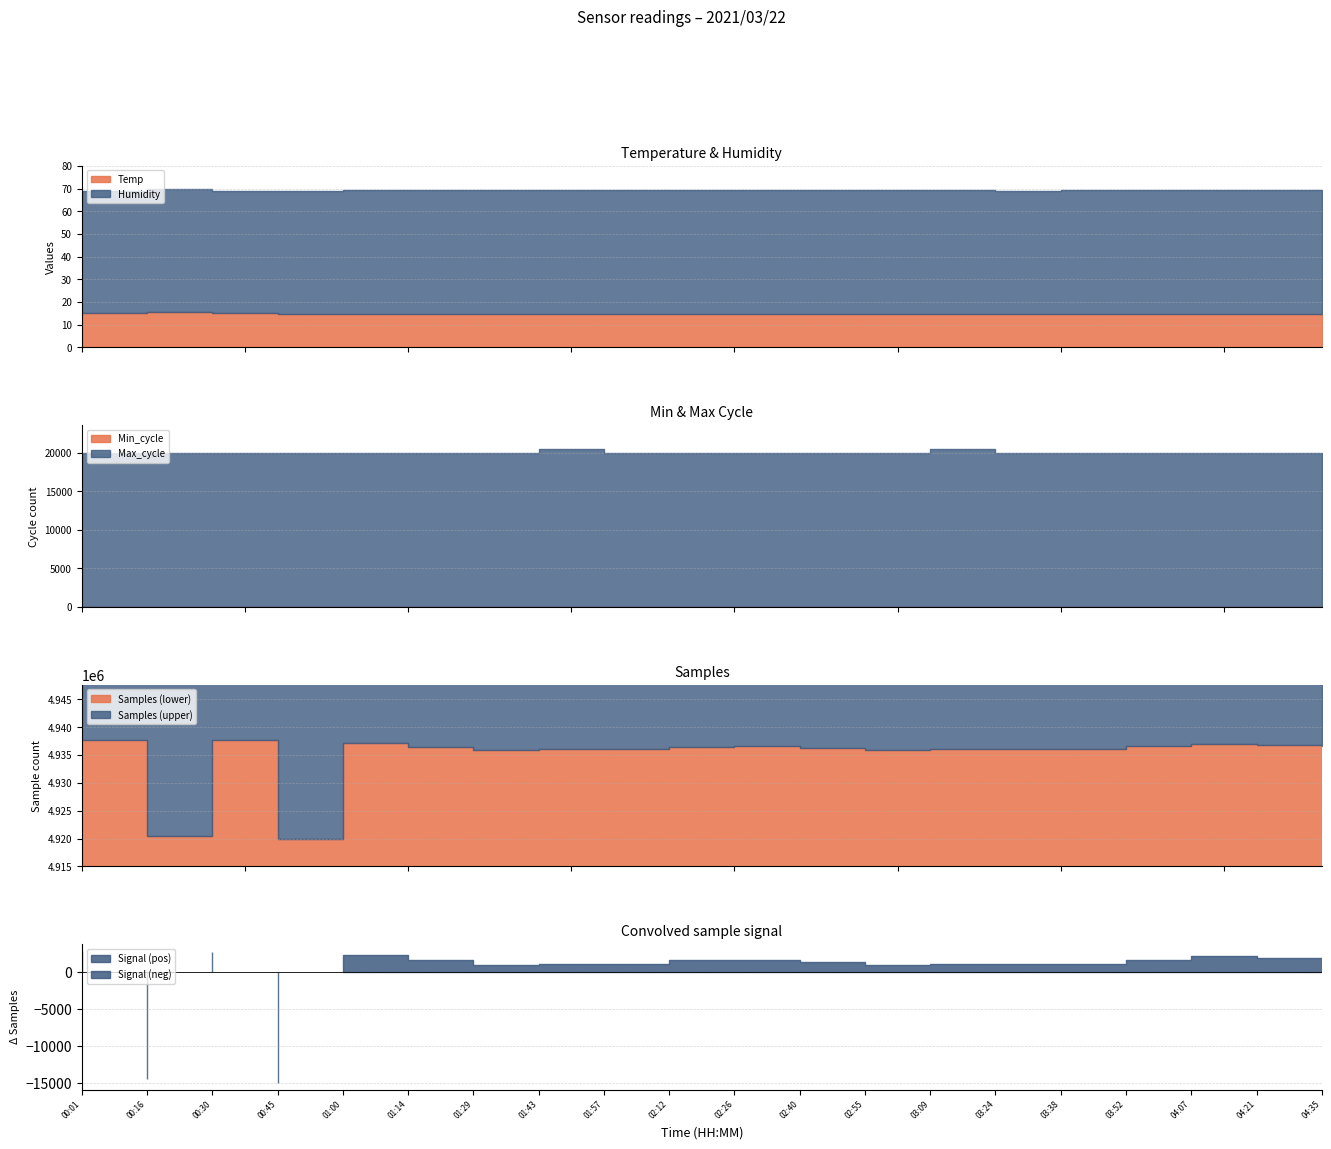

True or false: Samples and Min_cycle intersect in this chart.

False